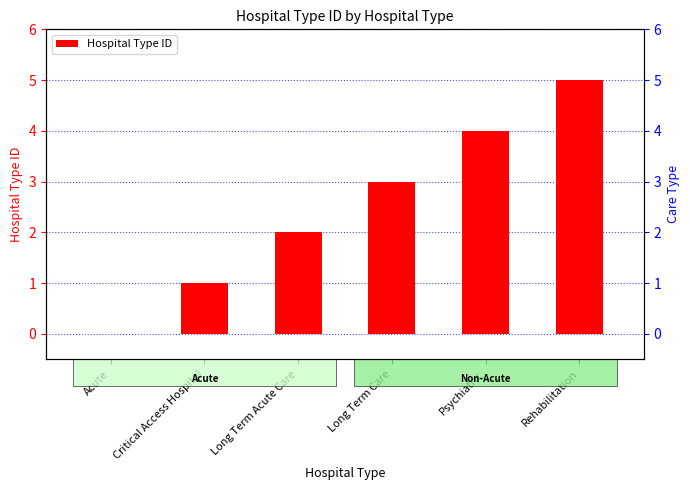

The value at Rehabilitation is 2. True or false?

False